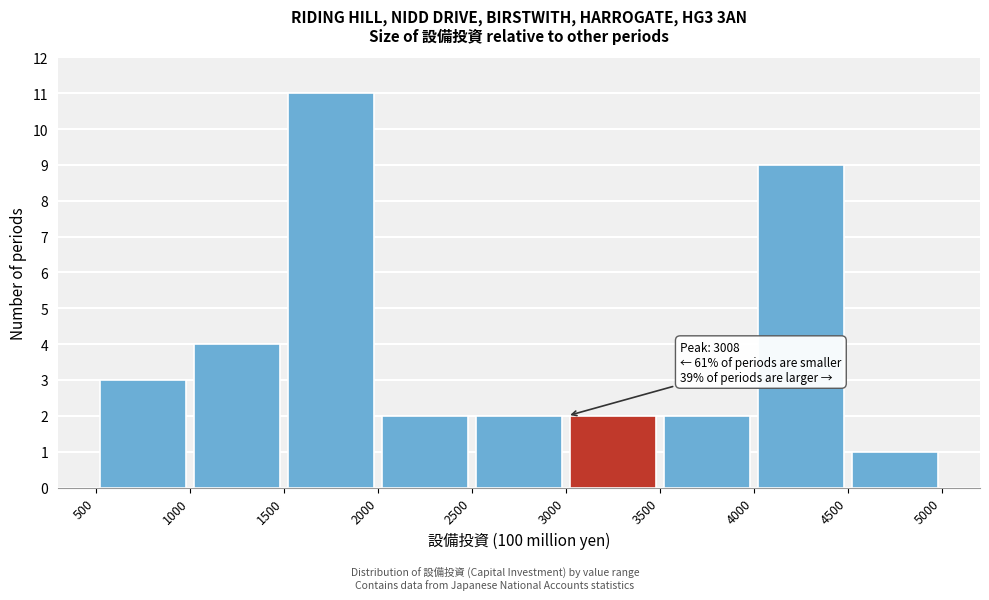

Which range on the x-axis has the tallest bar?

1500 to 2000